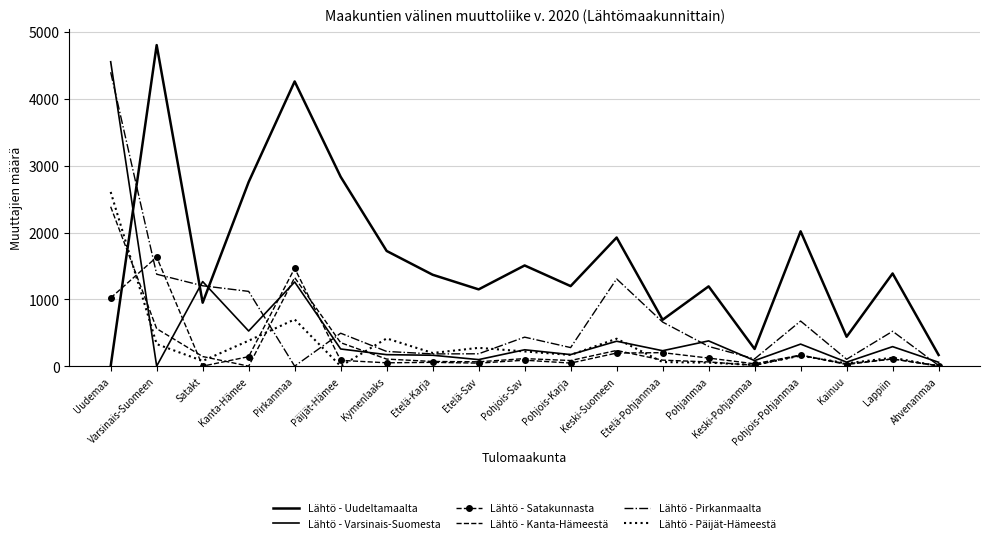

True or false: Lähtö - Uudeltamaalta and Lähtö - Pirkanmaalta cross at least once.

True